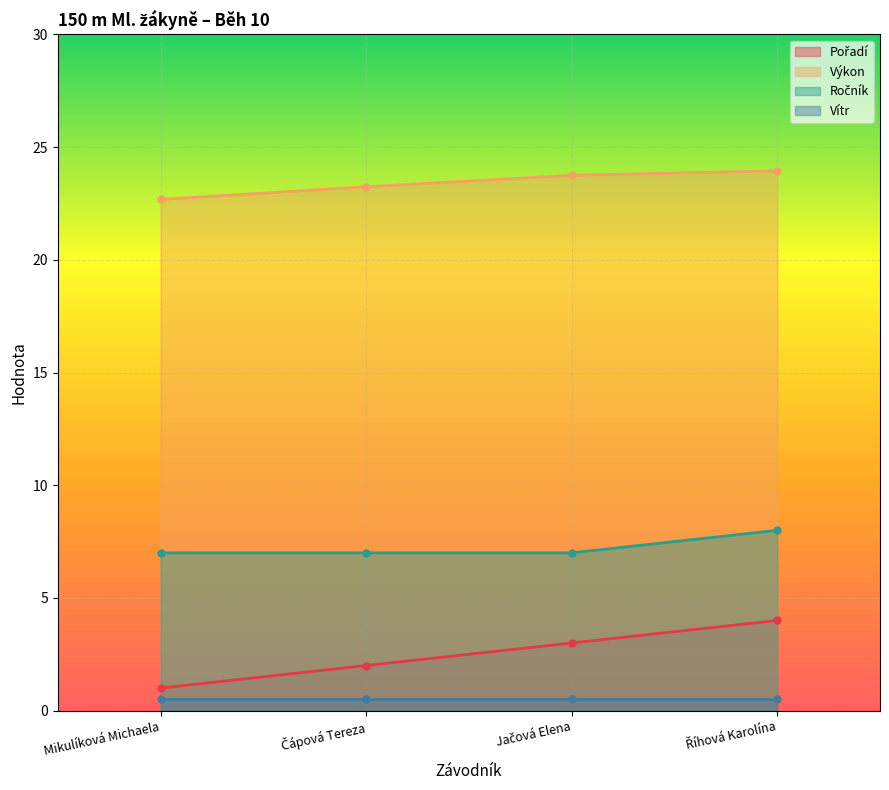

At which category does the chart reach its minimum across all series?

Mikulíková Michaela